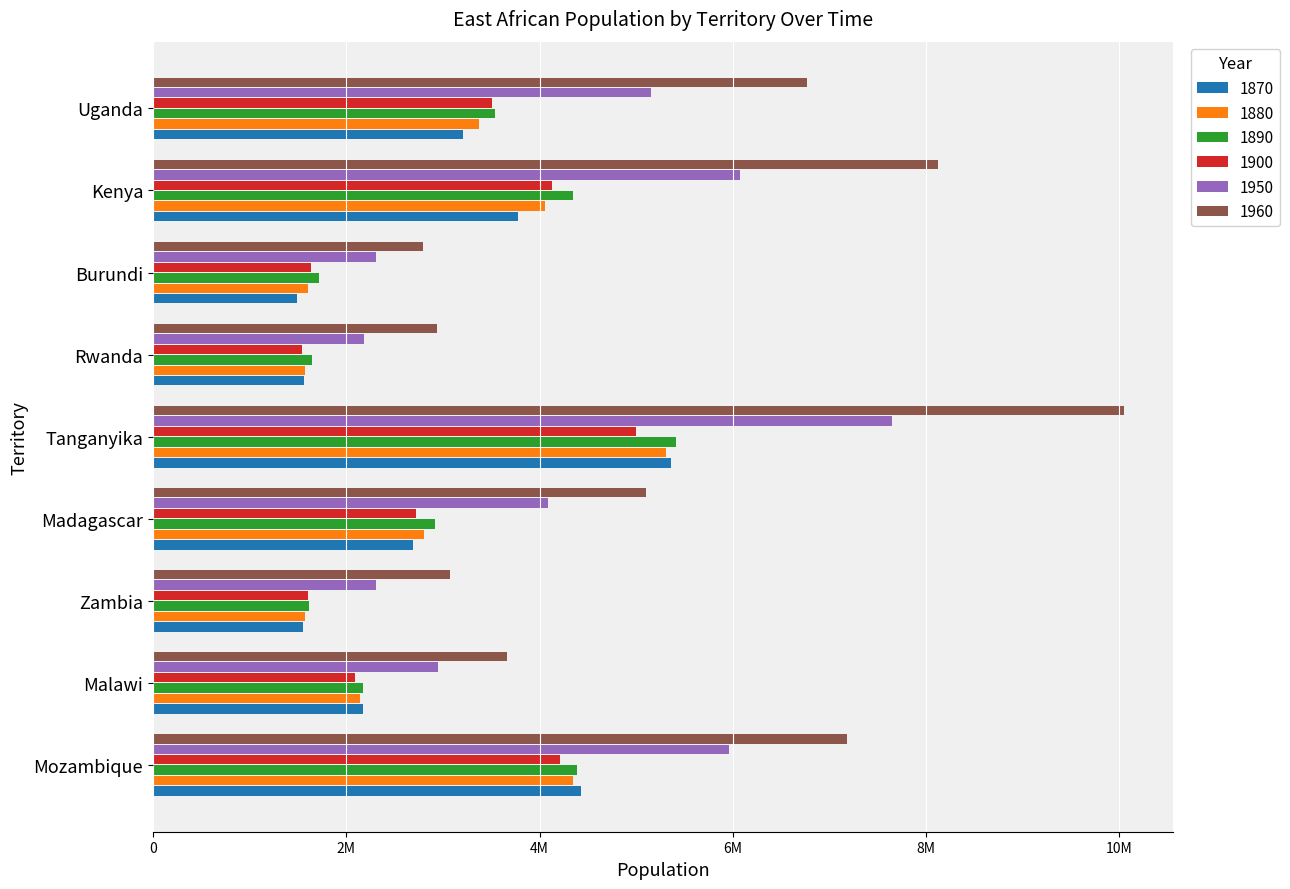

What are all the series names shown in the legend?

1870, 1880, 1890, 1900, 1950, 1960